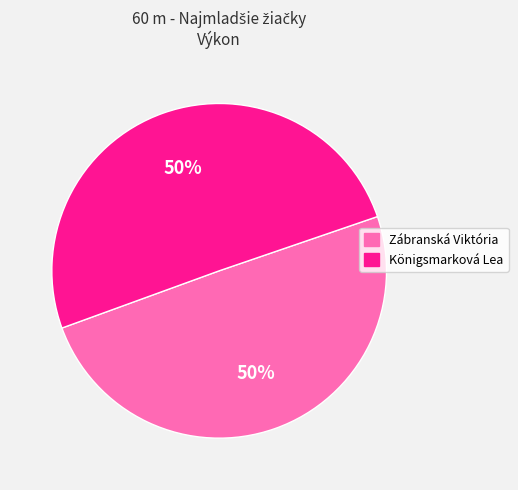

To the nearest percent, what is the average slice percentage?

50%